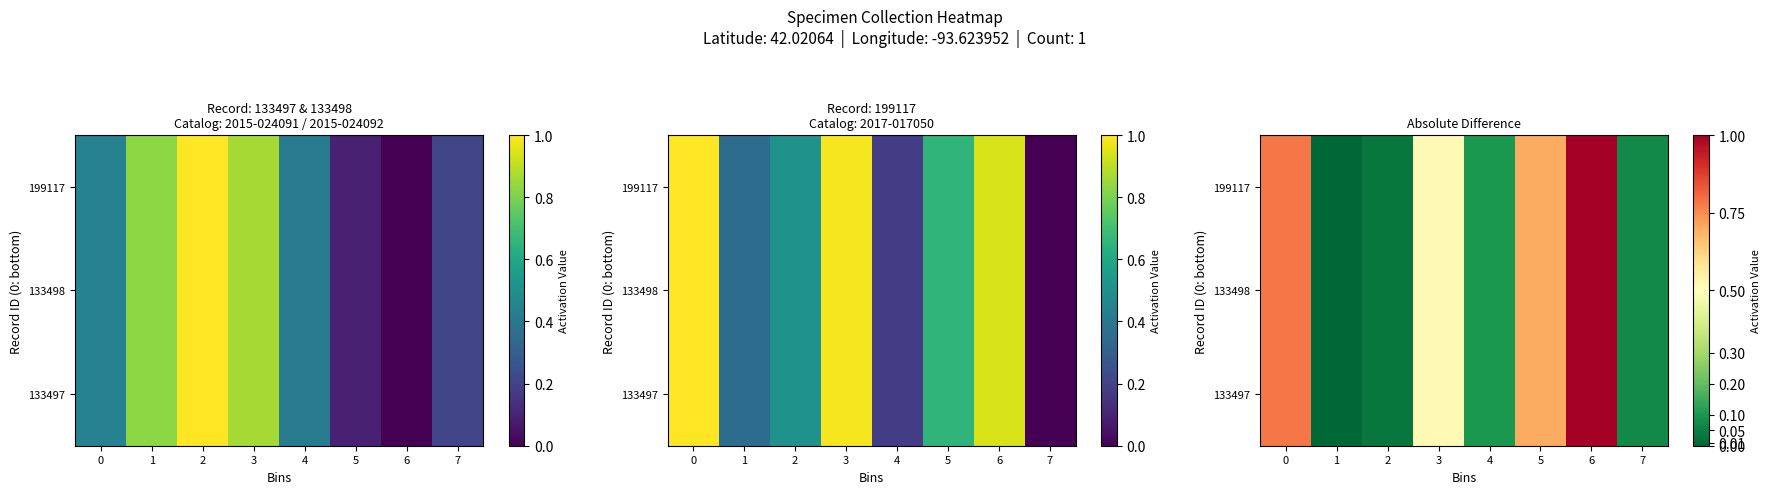

How many distinct data groups are displayed?

3